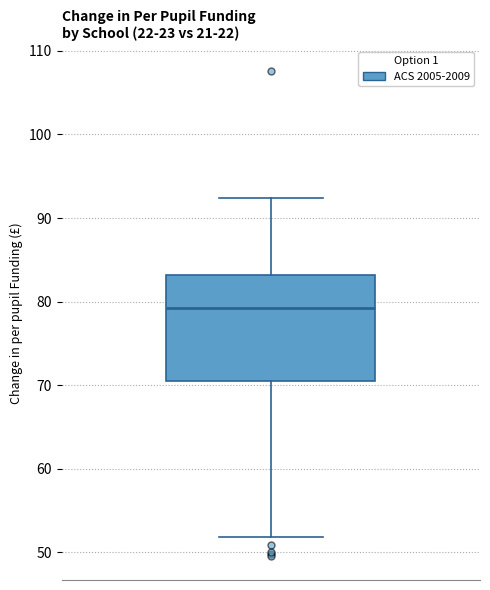

Where does the lower whisker of the box end on the y-axis? The values are not printed on the chart, so give them approximately, as read against the axis.

52